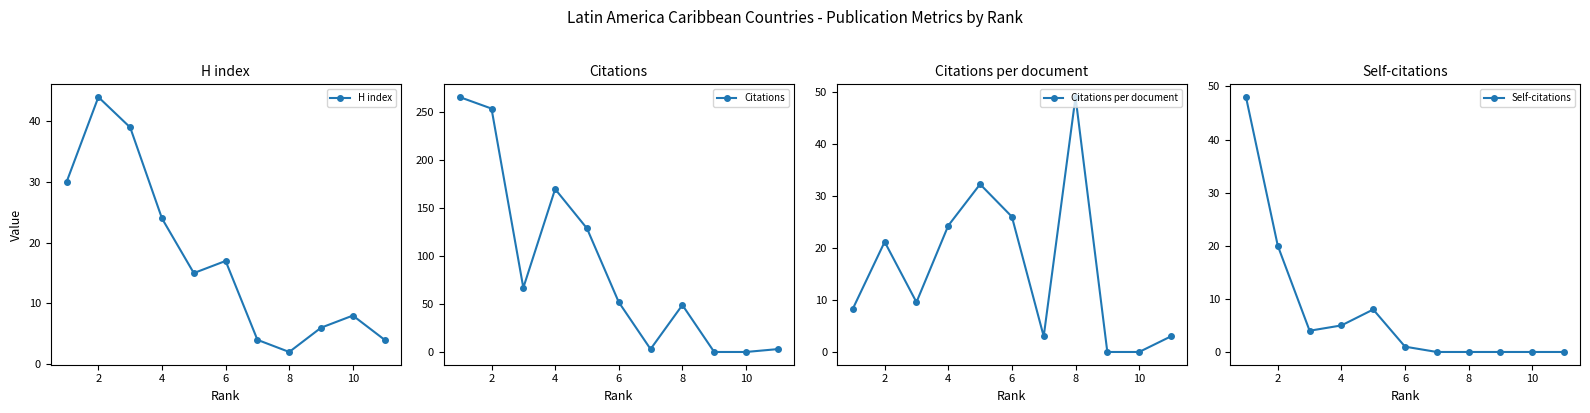

Reading right to left, what are all the values shown in this chart?

H index: 4.0	8.0	6.0	2.0	4.0	17.0	15.0	24.0	39.0	44.0	30.0
Citations: 3.0	0.0	0.0	49.0	3.0	52.0	129.0	170.0	67.0	254.0	266.0
Citations per document: 3.0	0.0	0.0	49.0	3.0	26.0	32.2	24.3	9.6	21.2	8.3
Self-citations: 0.0	0.0	0.0	0.0	0.0	1.0	8.0	5.0	4.0	20.0	48.0